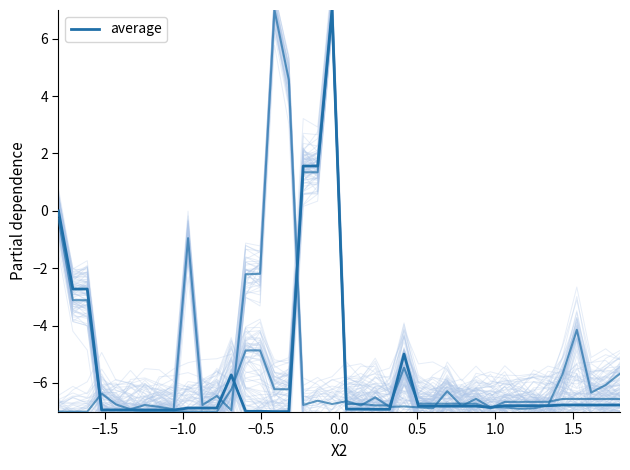

What is the maximum value shown in the chart?

7.0